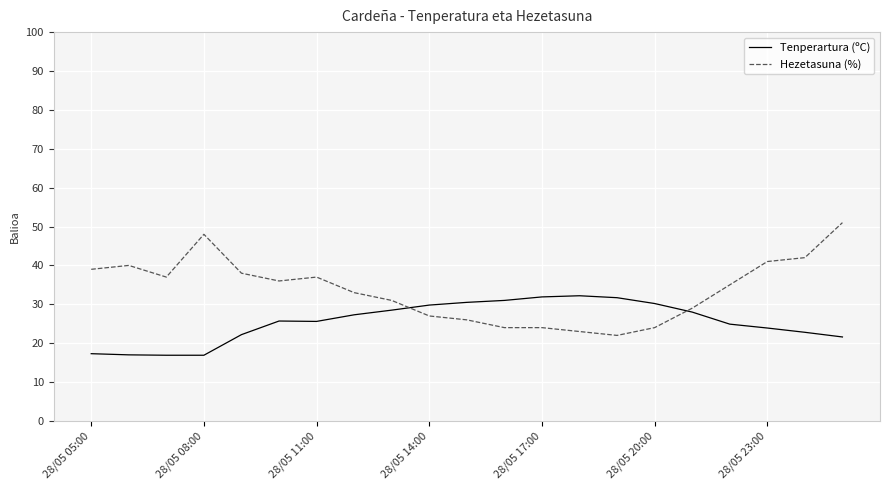

What is the lowest value of the Hezetasuna (%) series?

22.0